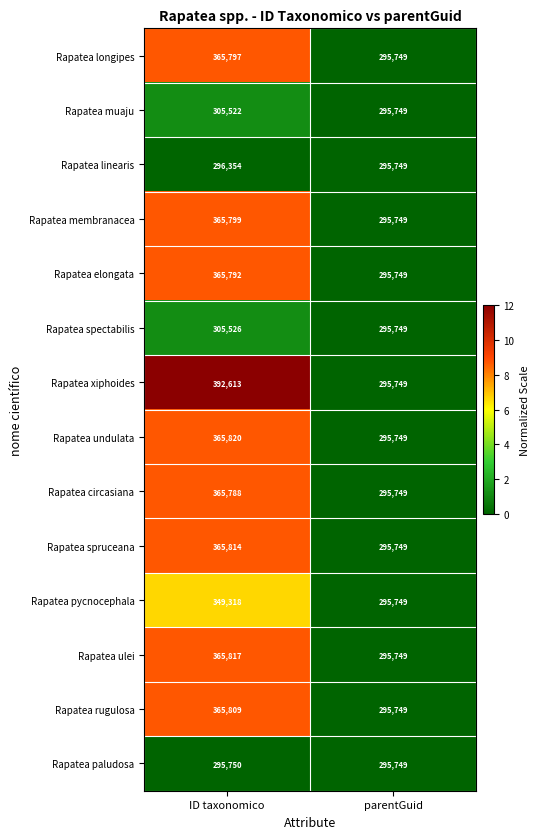

Reading right to left, extract all data points from this chart.

Rapatea longipes: parentGuid=295749	ID taxonomico=365797
Rapatea muaju: parentGuid=295749	ID taxonomico=305522
Rapatea linearis: parentGuid=295749	ID taxonomico=296354
Rapatea membranacea: parentGuid=295749	ID taxonomico=365799
Rapatea elongata: parentGuid=295749	ID taxonomico=365792
Rapatea spectabilis: parentGuid=295749	ID taxonomico=305526
Rapatea xiphoides: parentGuid=295749	ID taxonomico=392613
Rapatea undulata: parentGuid=295749	ID taxonomico=365820
Rapatea circasiana: parentGuid=295749	ID taxonomico=365788
Rapatea spruceana: parentGuid=295749	ID taxonomico=365814
Rapatea pycnocephala: parentGuid=295749	ID taxonomico=349318
Rapatea ulei: parentGuid=295749	ID taxonomico=365817
Rapatea rugulosa: parentGuid=295749	ID taxonomico=365809
Rapatea paludosa: parentGuid=295749	ID taxonomico=295750